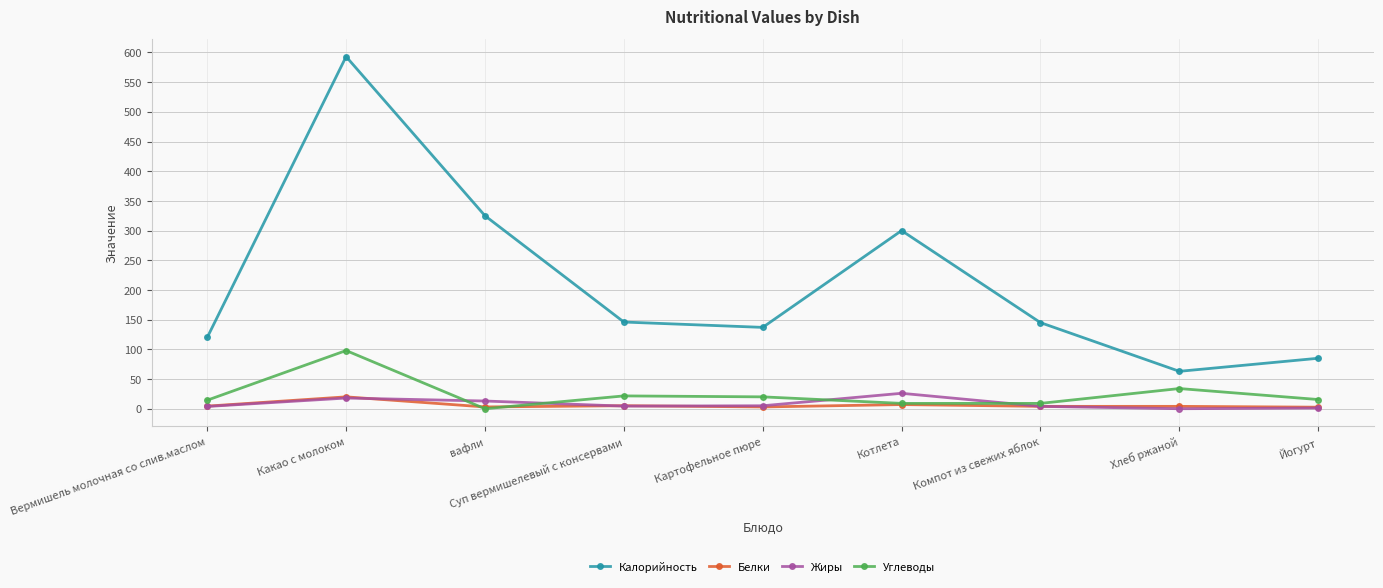

At which category is the sum across all series the highest?

Какао с молоком